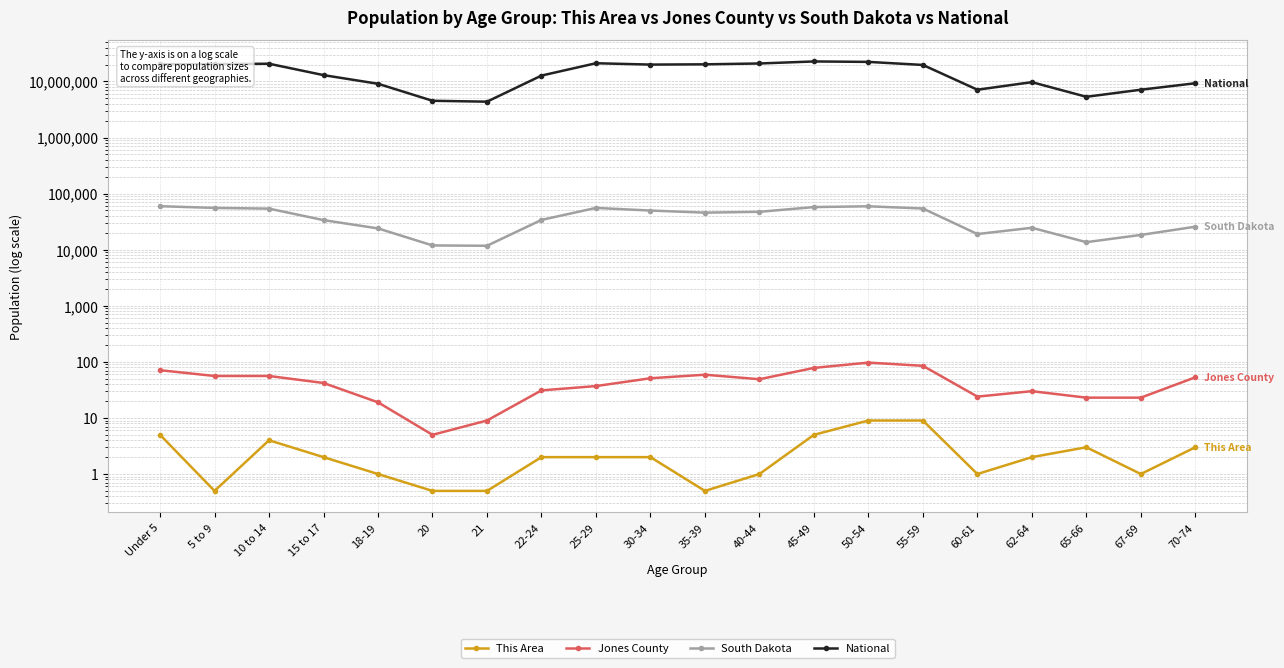

True or false: National and This Area cross at least once.

False